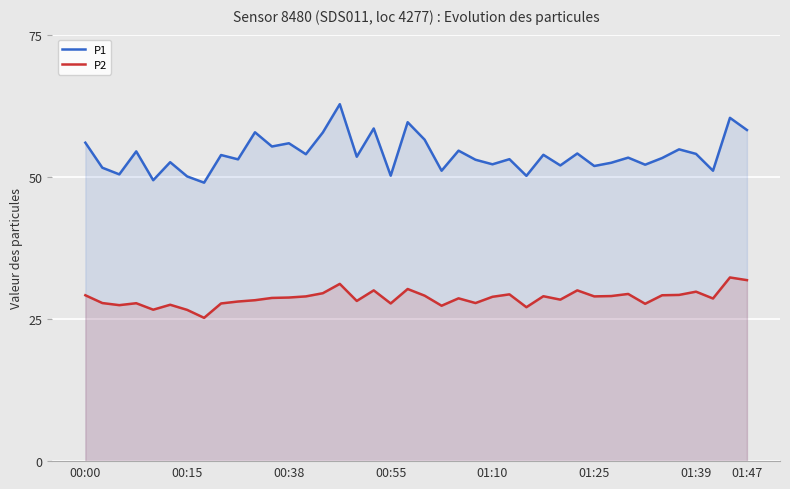

True or false: P1 and P2 intersect in this chart.

False